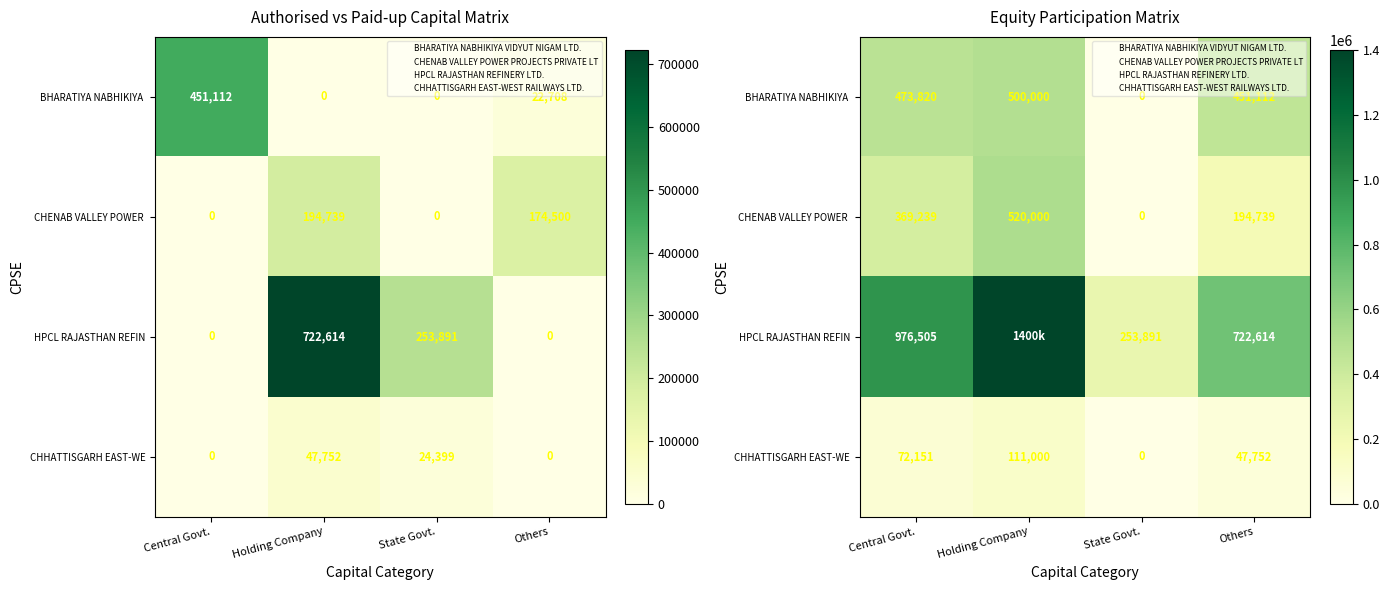

Is it true that CHHATTISGARH EAST-WE equals -56119 at State Govt.?

False